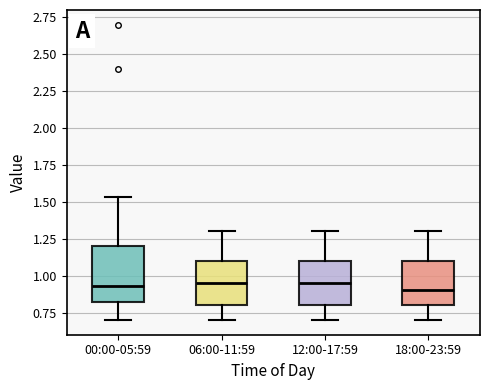

Reading left to right, read every box against the y-axis: the position of its median line, the range the box covers, and the ends of its whiskers. The values are not printed on the chart, so give them approximately, as read against the axis.

00:00-05:59: median 0.95, box 0.80 to 1.20, whiskers 0.70 to 1.55
06:00-11:59: median 0.95, box 0.80 to 1.10, whiskers 0.70 to 1.30
12:00-17:59: median 0.95, box 0.80 to 1.10, whiskers 0.70 to 1.30
18:00-23:59: median 0.90, box 0.80 to 1.10, whiskers 0.70 to 1.30